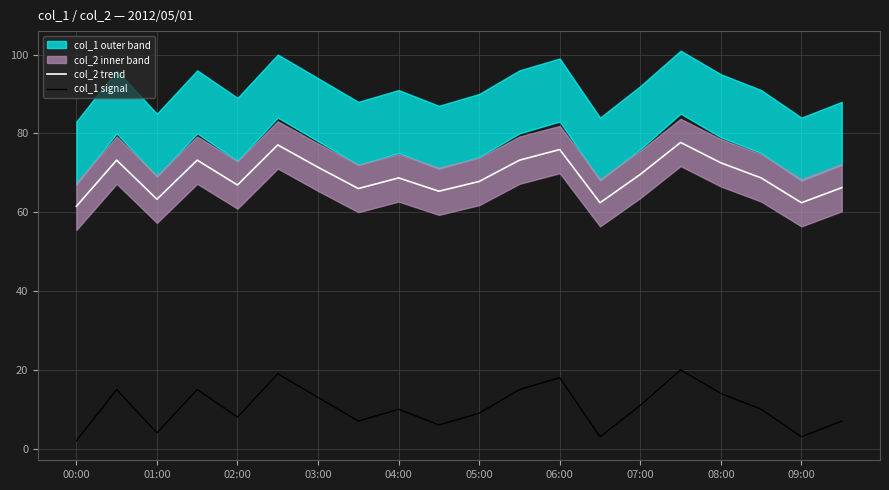

What is the highest value of the col_2 trend series?

77.7